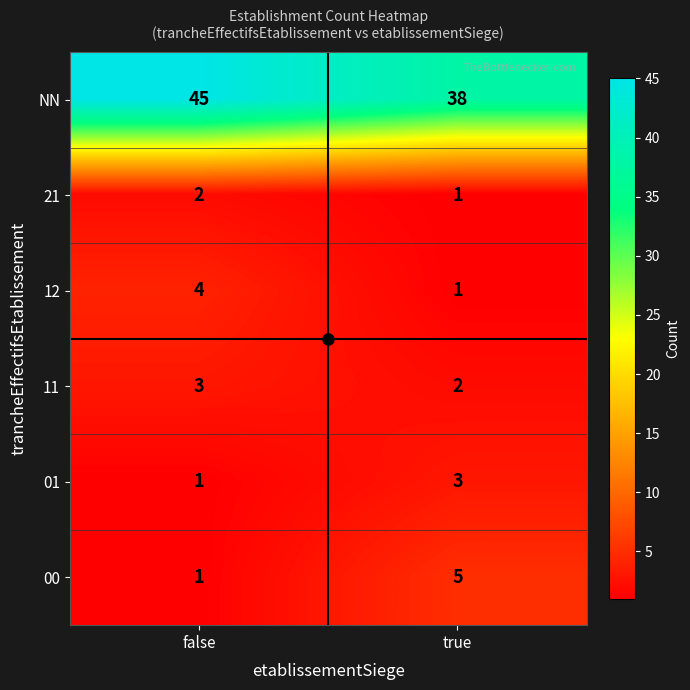

What is the spread (max minus min) of values at false?

44